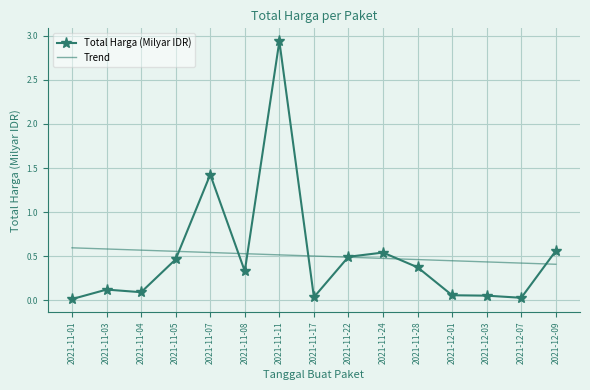

True or false: Trend and Total Harga (Milyar IDR) cross at least once.

True